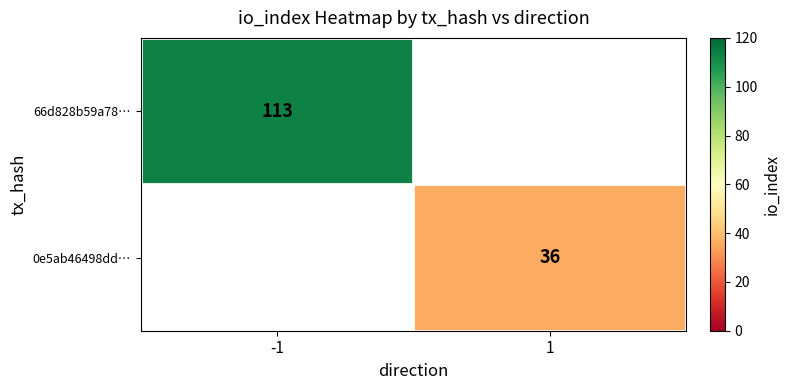

The value of 0e5ab46498dd… at 1 is 62. True or false?

False